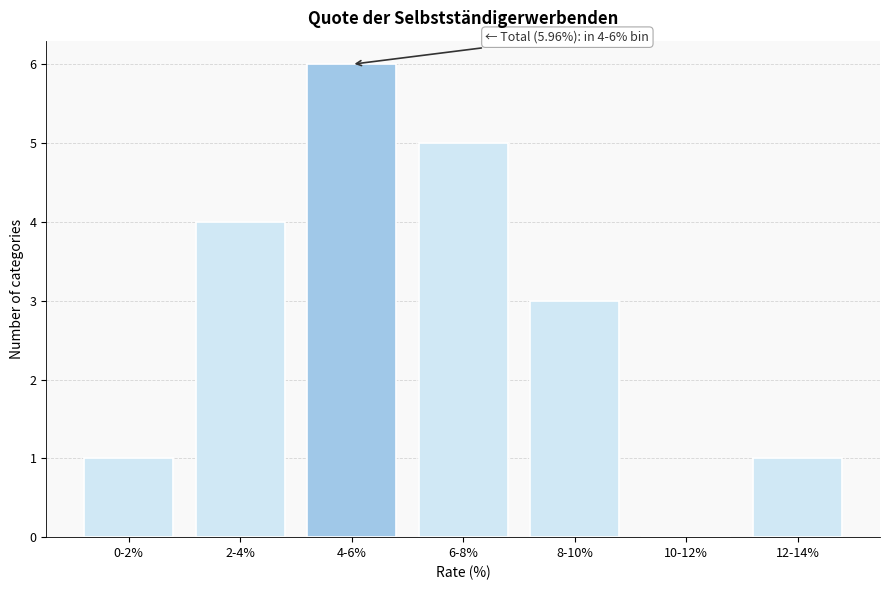

Reading left to right, list all the values displayed in this chart.

0-2%=1	2-4%=4	4-6%=6	6-8%=5	8-10%=3	10-12%=0	12-14%=1